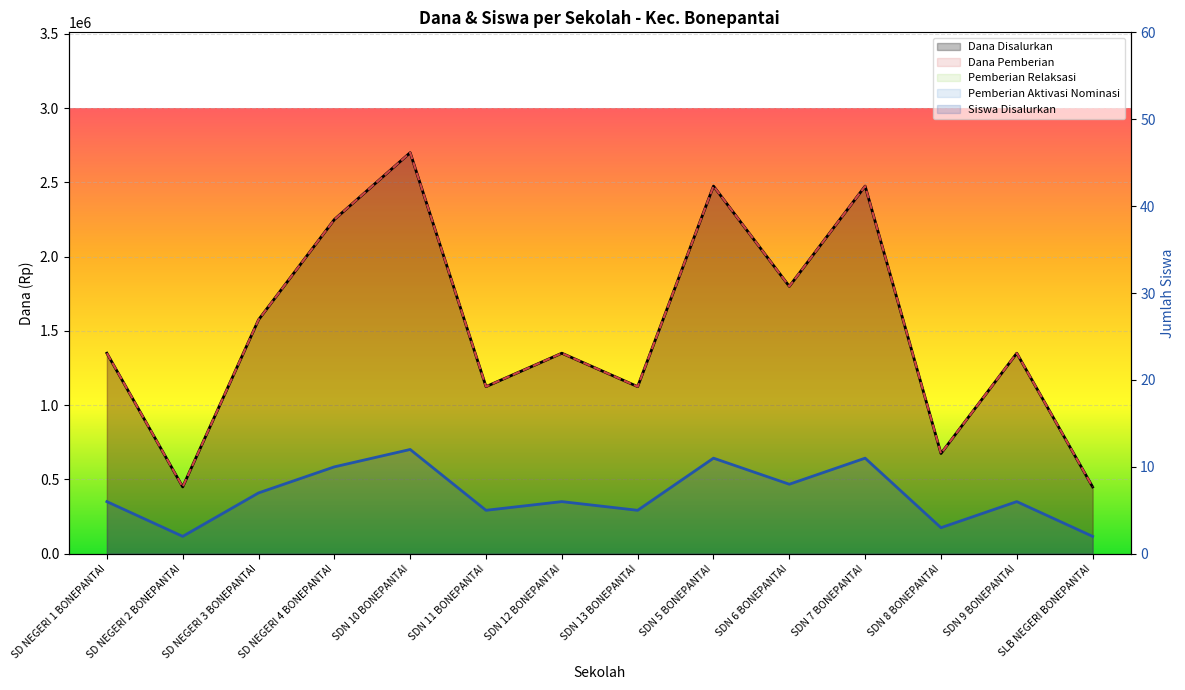

At which label does Siswa Disalurkan reach its minimum?

SD NEGERI 2 BONEPANTAI